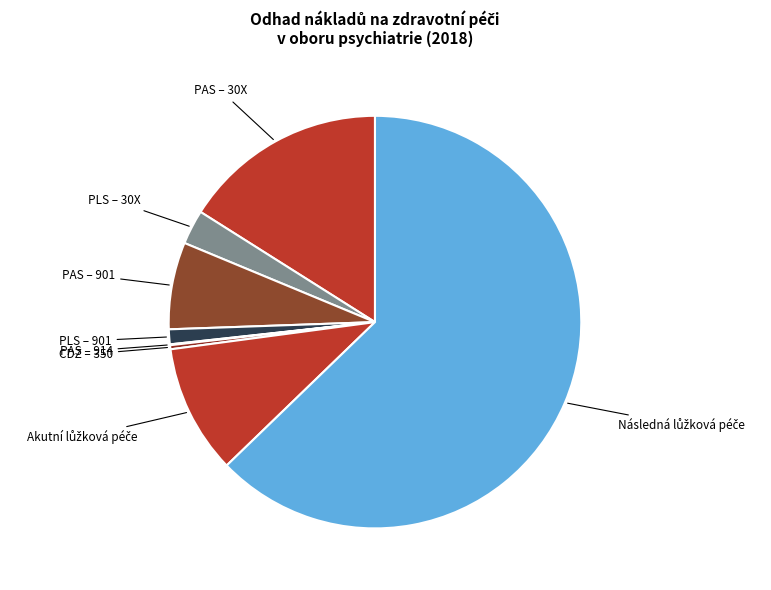

How many slices are in this pie chart?

8